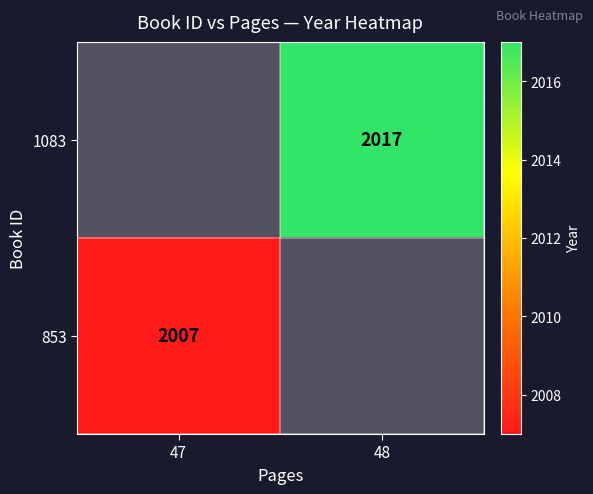

What is the maximum value shown in the chart?

2017.0